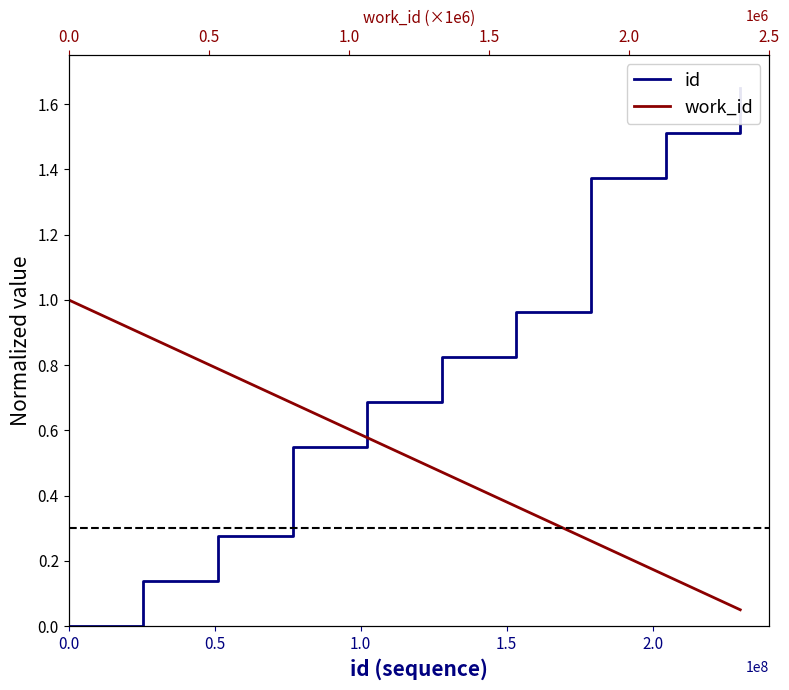

The value of id at 0.0 is -0.7. True or false?

False